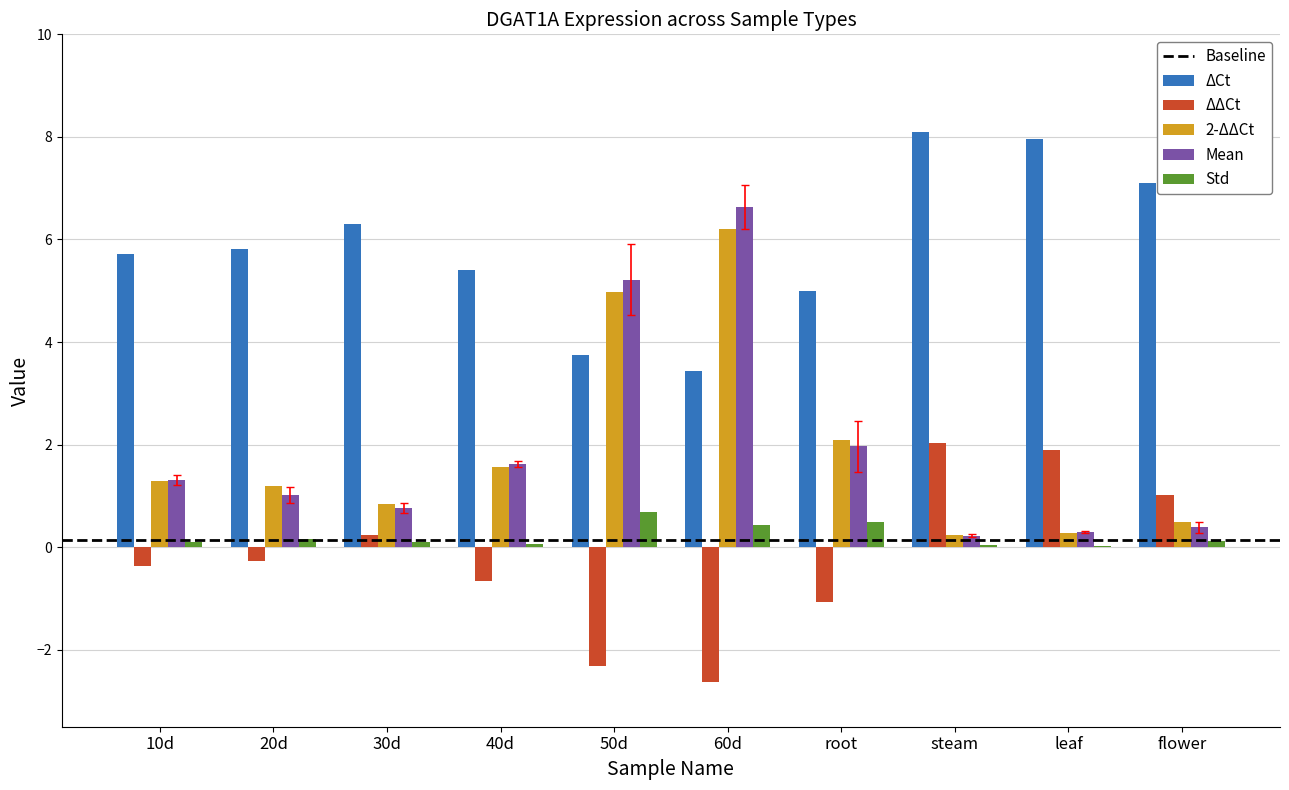

Is it true that Std equals 0.5 at root?

True